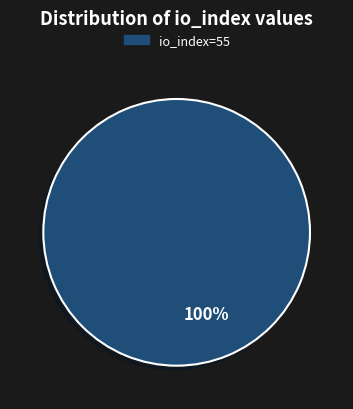

Is there a majority slice in this chart?

Yes